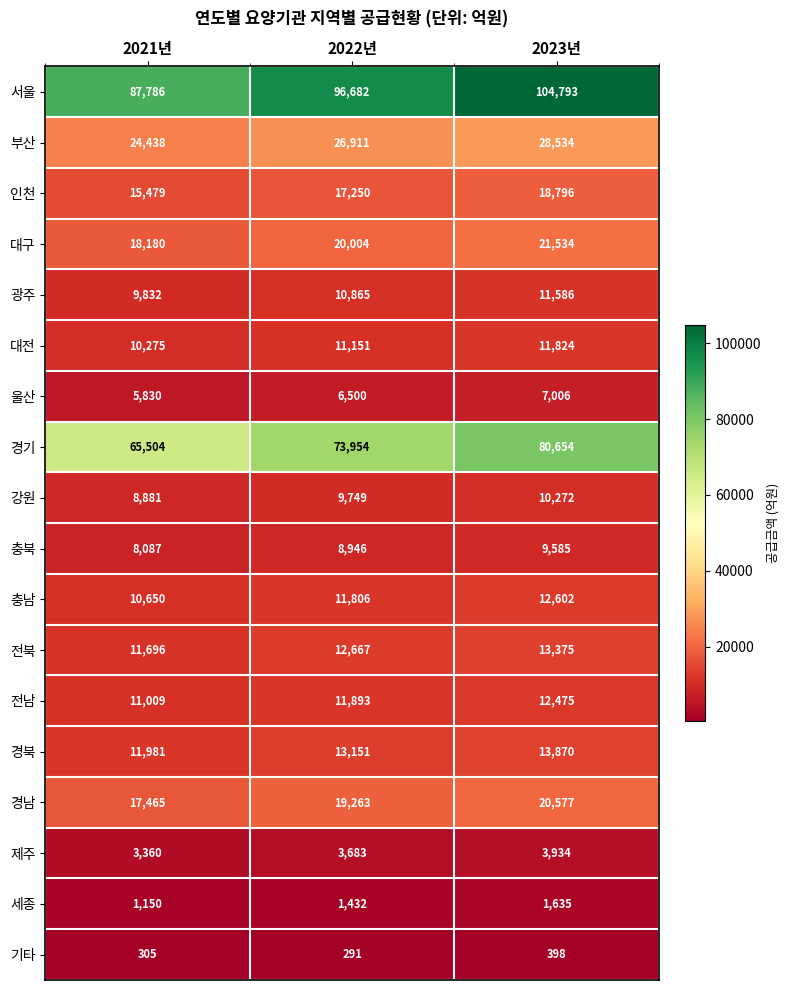

What is the highest value of the 인천 series?

18796